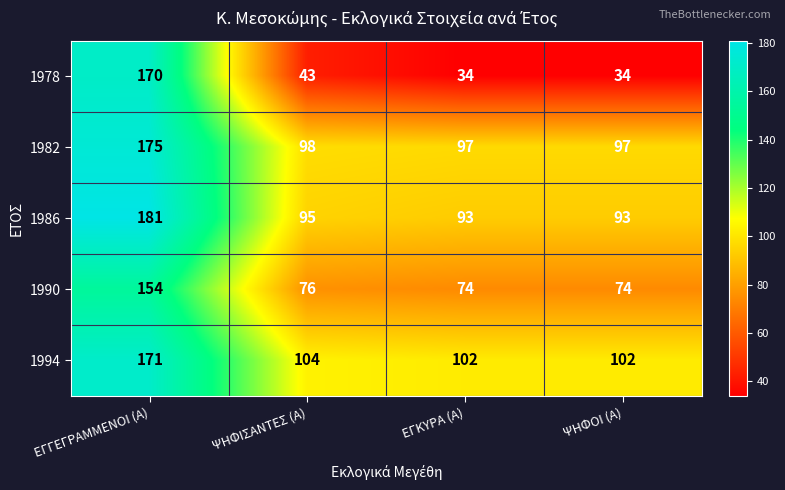

What is the average value of the 1982 series?

117